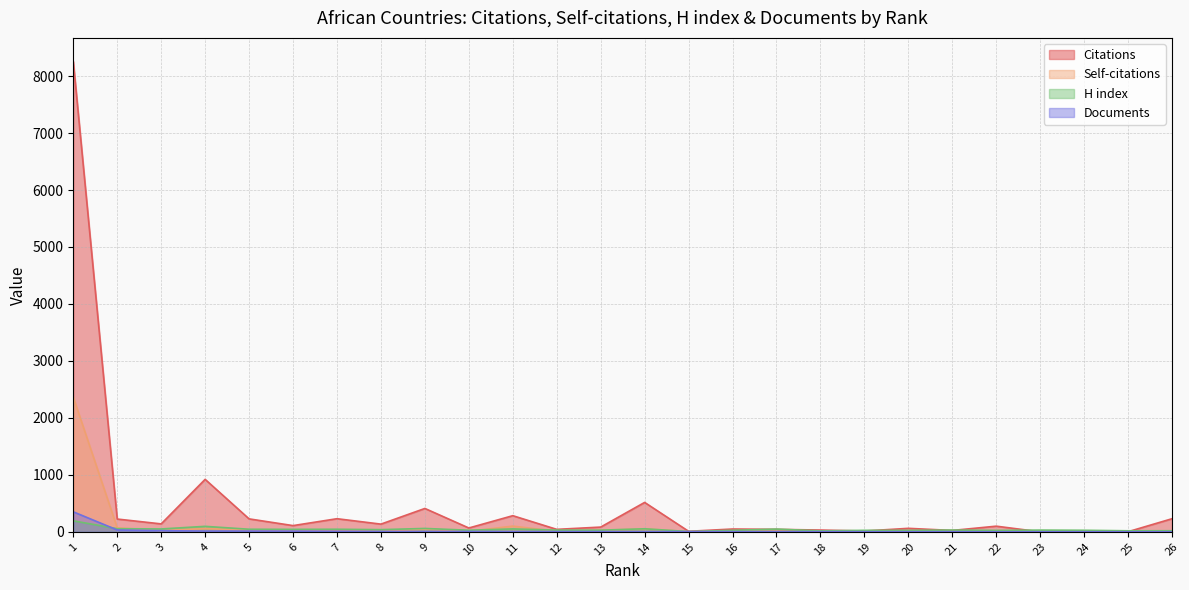

What is the value of the H index point at the 3rd from the left?

50